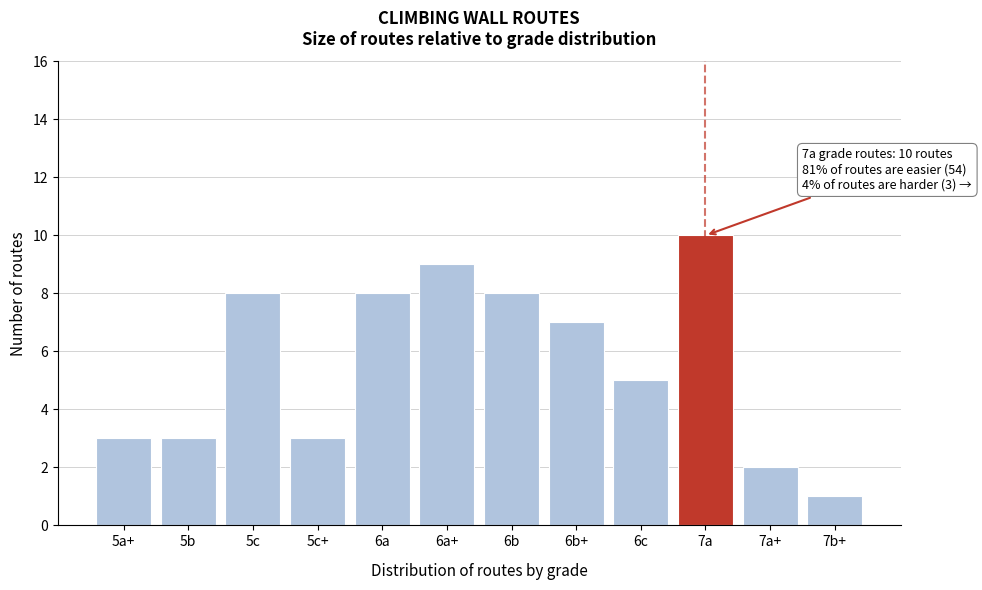

Reading right to left, list all the values displayed in this chart.

7b+=1	7a+=2	7a=10	6c=5	6b+=7	6b=8	6a+=9	6a=8	5c+=3	5c=8	5b=3	5a+=3